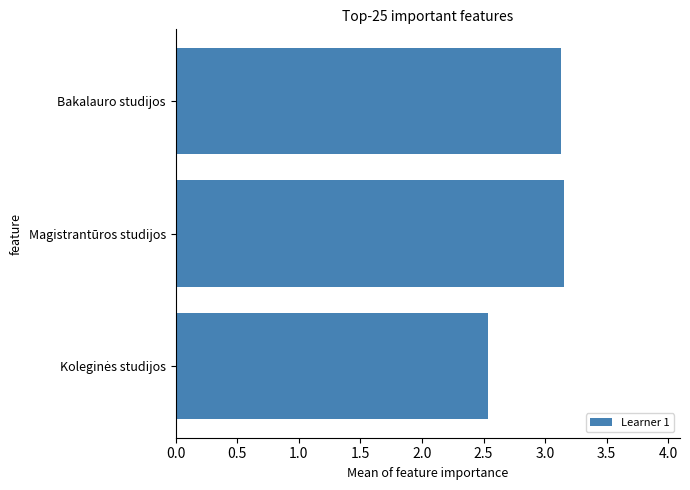

What is the minimum value shown in the chart?

2.5